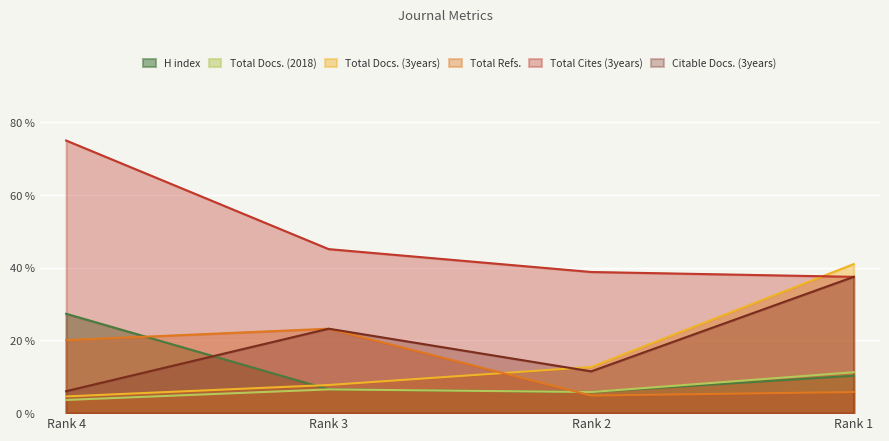

True or false: H index and Total Docs. (2018) intersect in this chart.

False